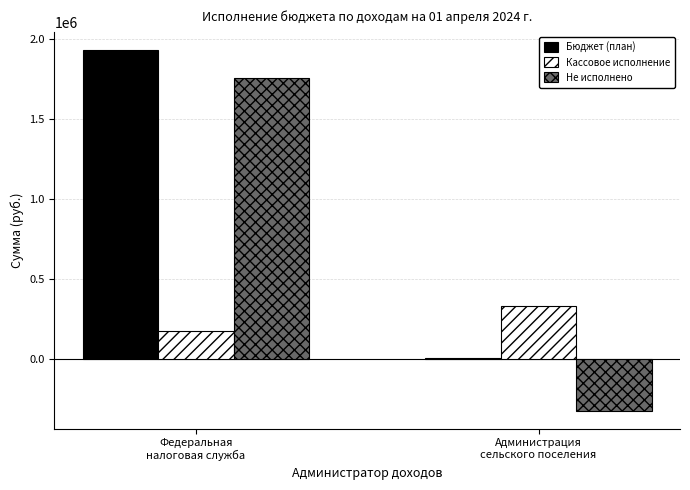

What is the sum of the Кассовое исполнение values at Администрация
сельского поселения and Федеральная
налоговая служба?

505351.7